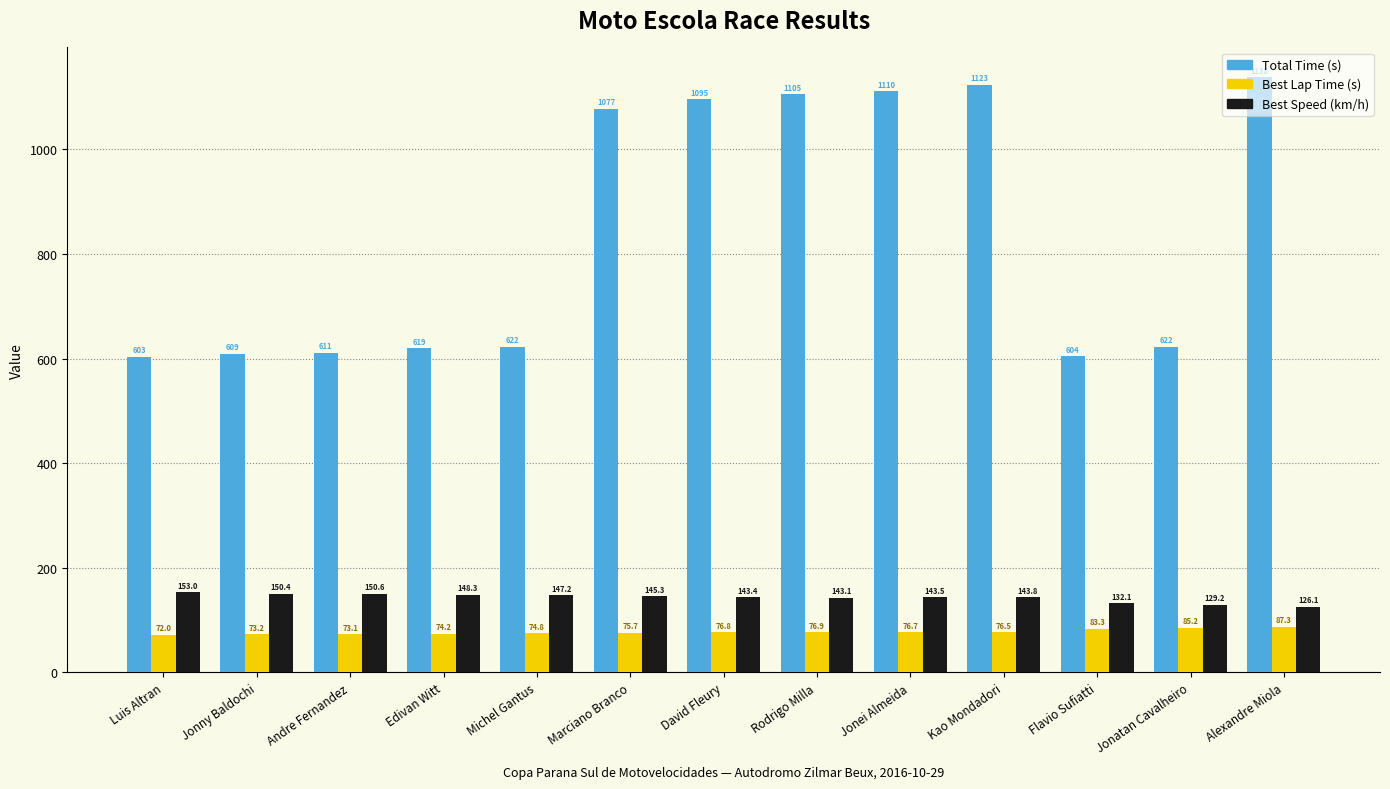

How many data points in Total Time (s) are above 622?

8